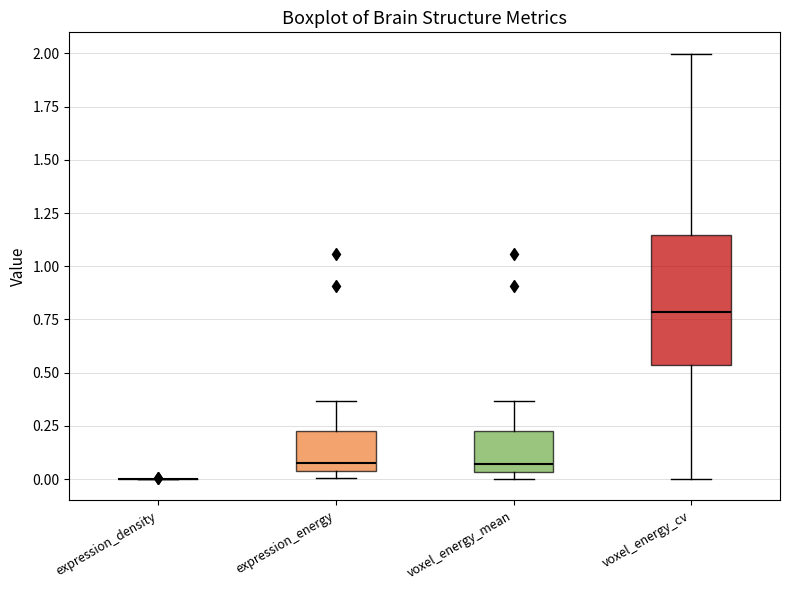

Comparing the boxes themselves (not the whiskers), which one is the tallest?

voxel_energy_cv